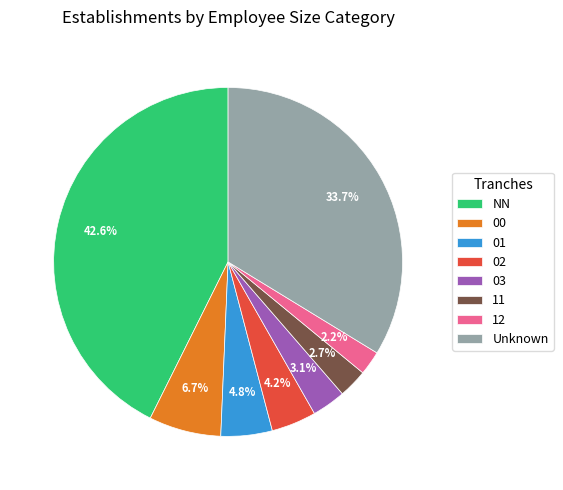

What percentage is the NN slice, to the nearest percent?

43%